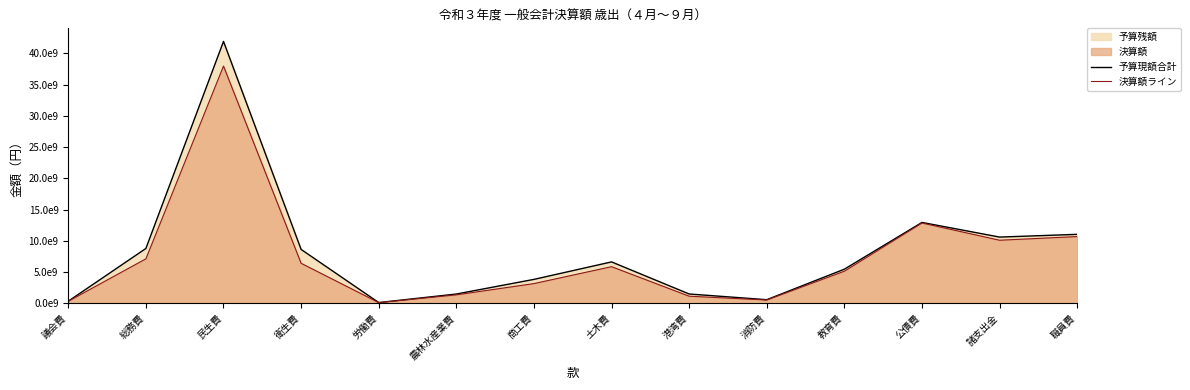

Rank the categories by 決算額ライン value from highest to lowest.

民生費, 公債費, 職員費, 諸支出金, 総務費, 衛生費, 土木費, 教育費, 商工費, 農林水産業費, 港湾費, 消防費, 議会費, 労働費